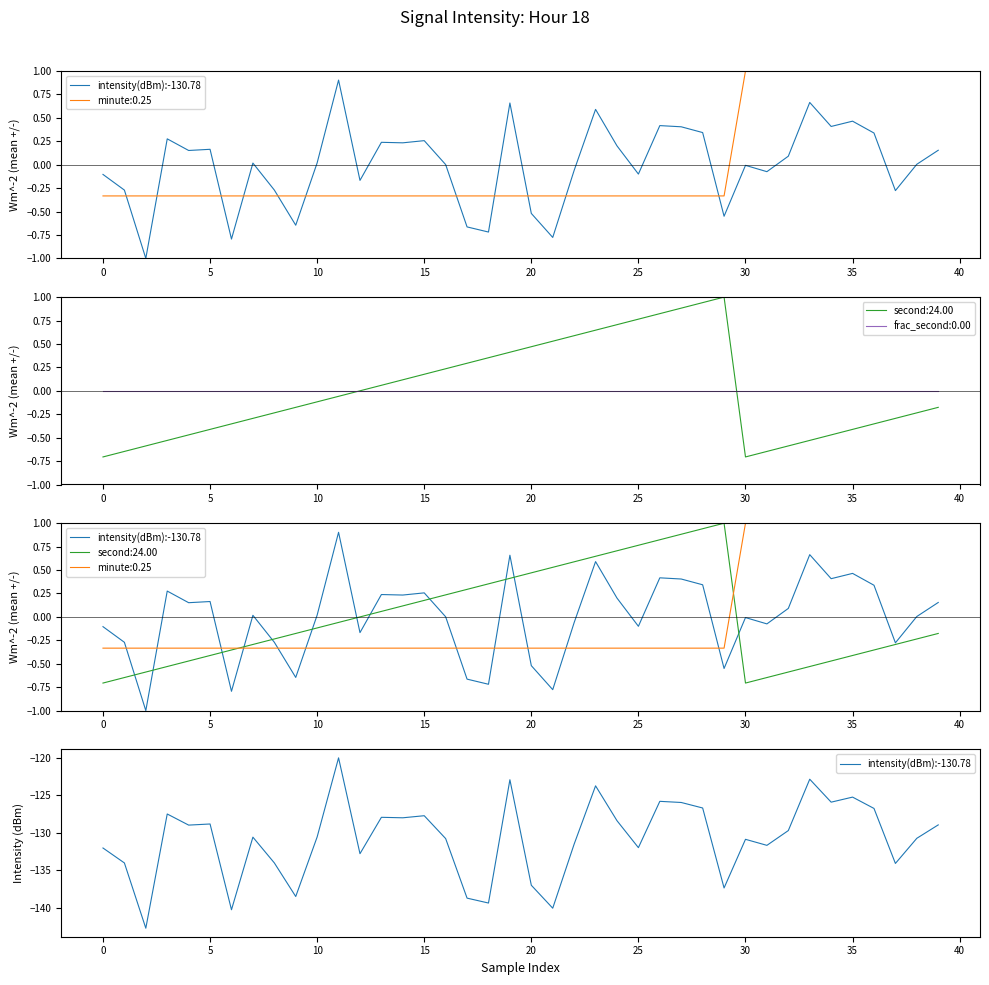

What is the difference between the maximum and minimum values?

22.7